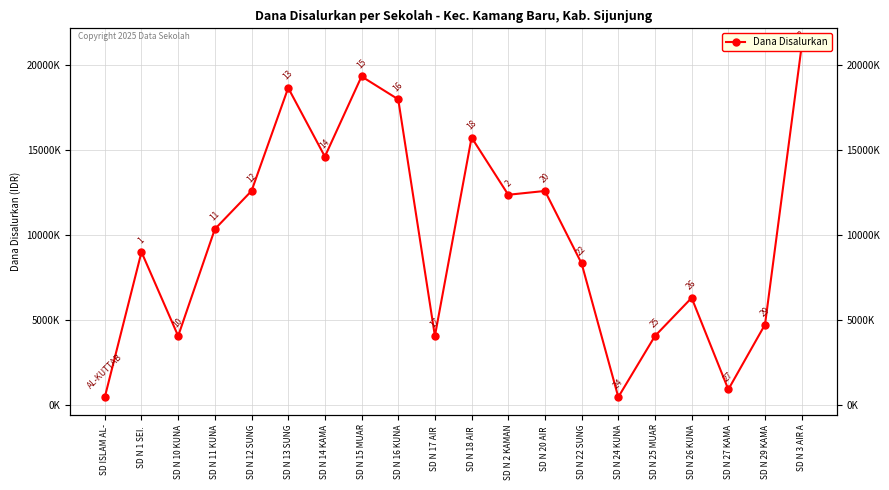

What position from the left is SD N 27 KAMA?

18